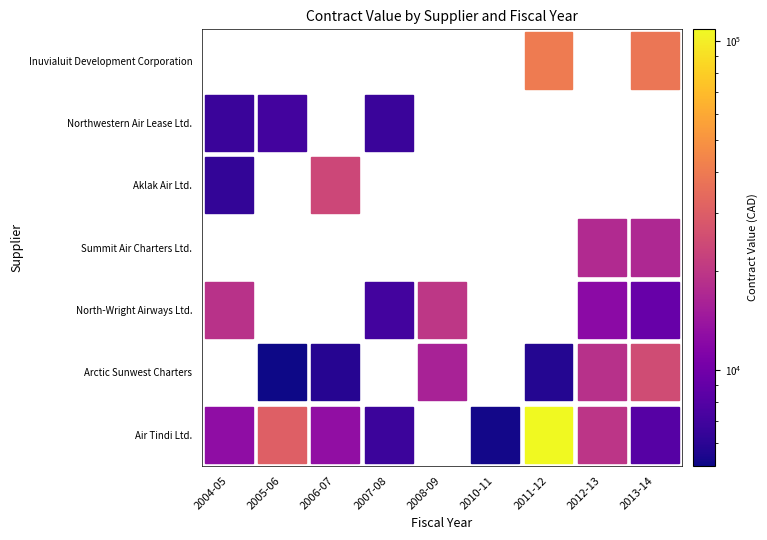

What is the sum of the Air Tindi Ltd. values at 2012-13 and 2008-09?

19569.0